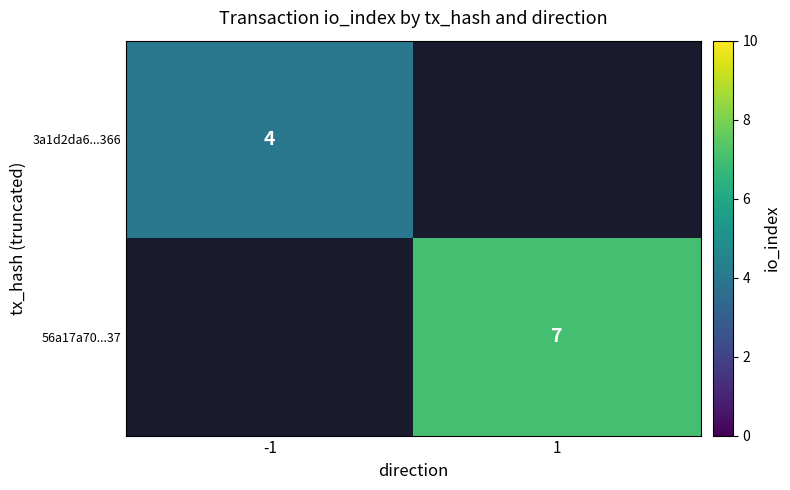

The value of 56a17a70...37 at 1 is 7. True or false?

True